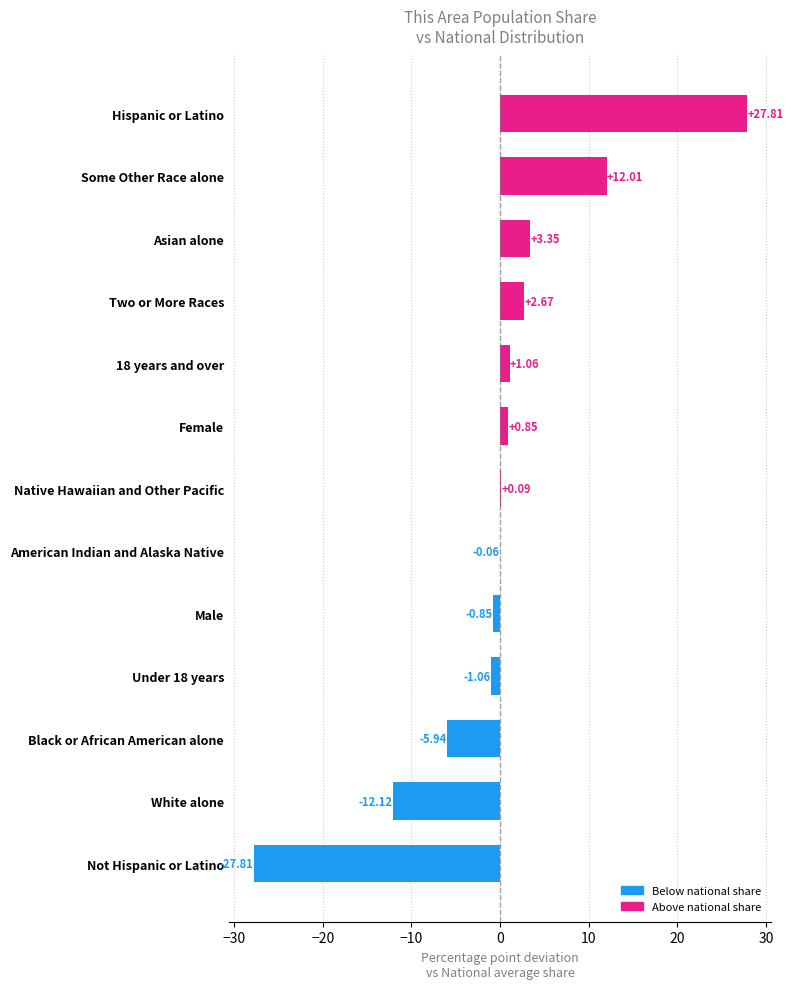

What is the sum of the values at Asian alone and Not Hispanic or Latino?

-24.5